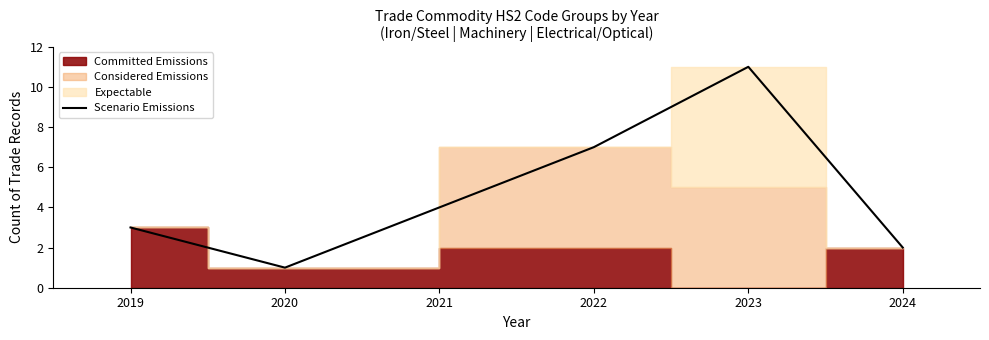

Rank the categories by Scenario Emissions value from lowest to highest.

2020, 2024, 2019, 2022, 2023